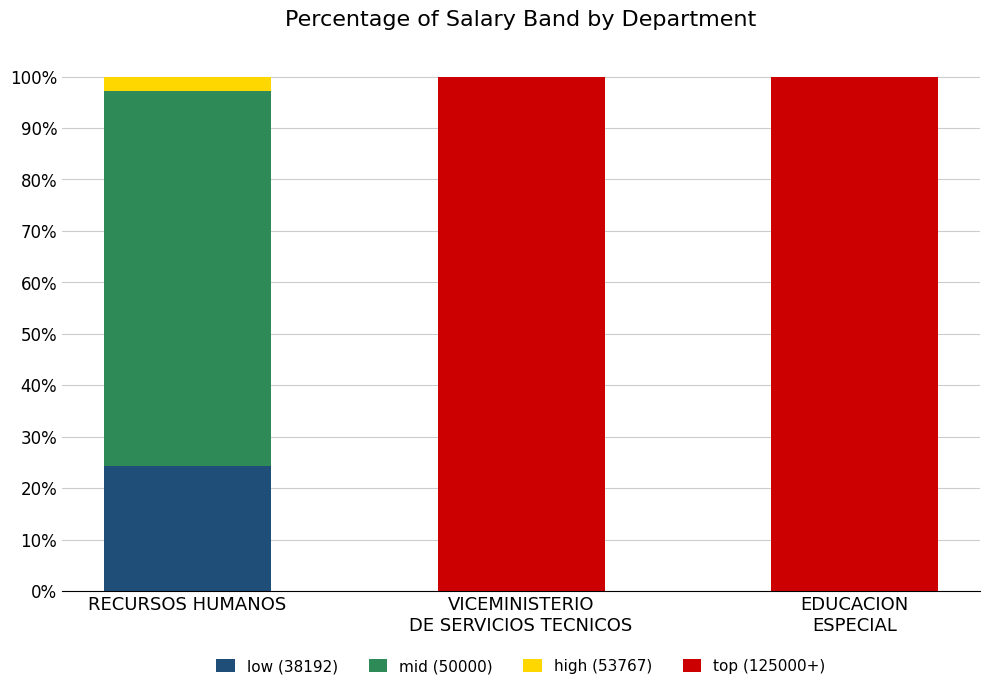

The low (38192) series shows 24.3 at RECURSOS HUMANOS. True or false?

True